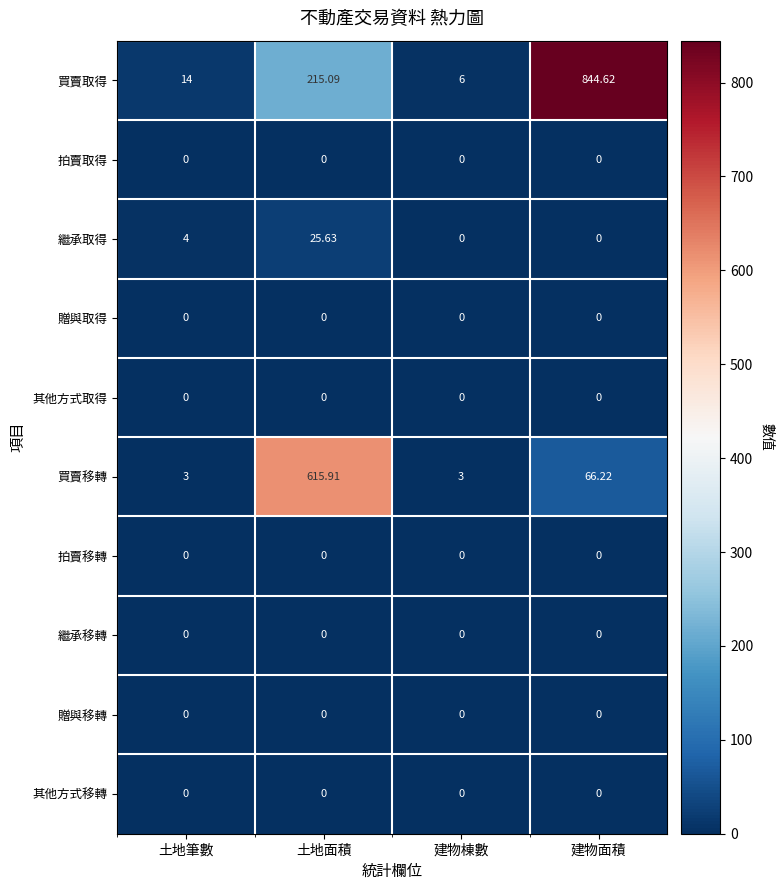

Where does the 買賣取得 series first go above 215?

土地面積